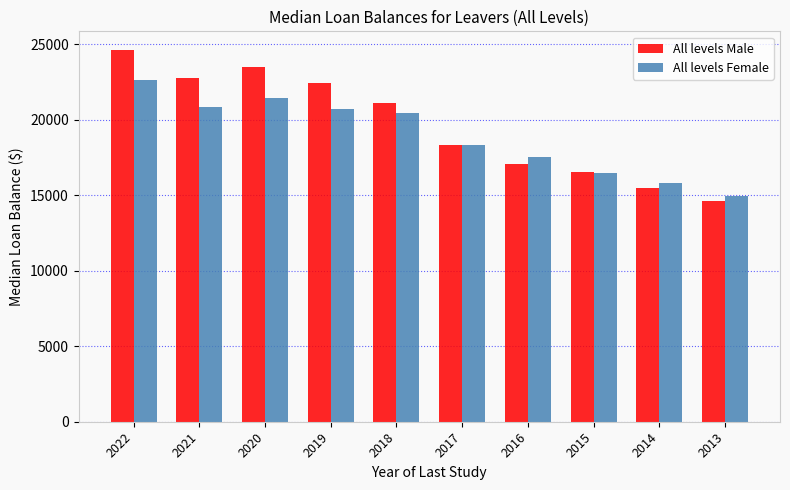

At which label is All levels Female closest to 18791?

2017